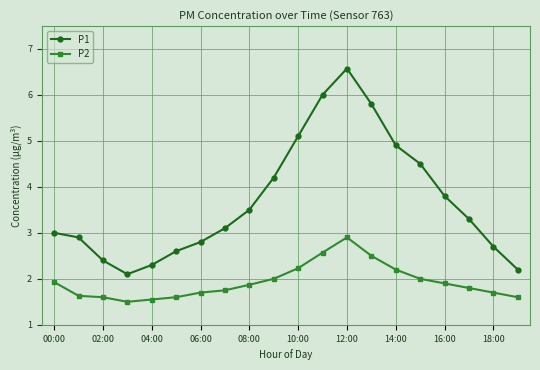

What is the greatest value displayed?

6.6